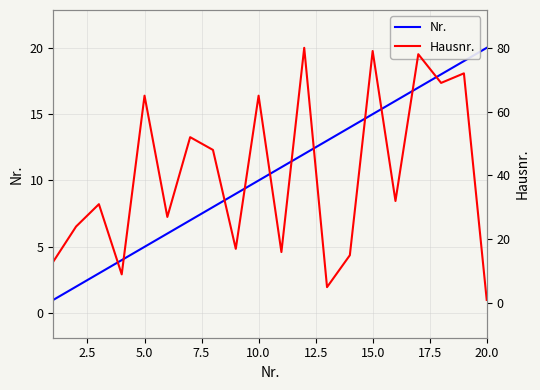

What is the difference between the second highest and second lowest values in the Hausnr. series?

74